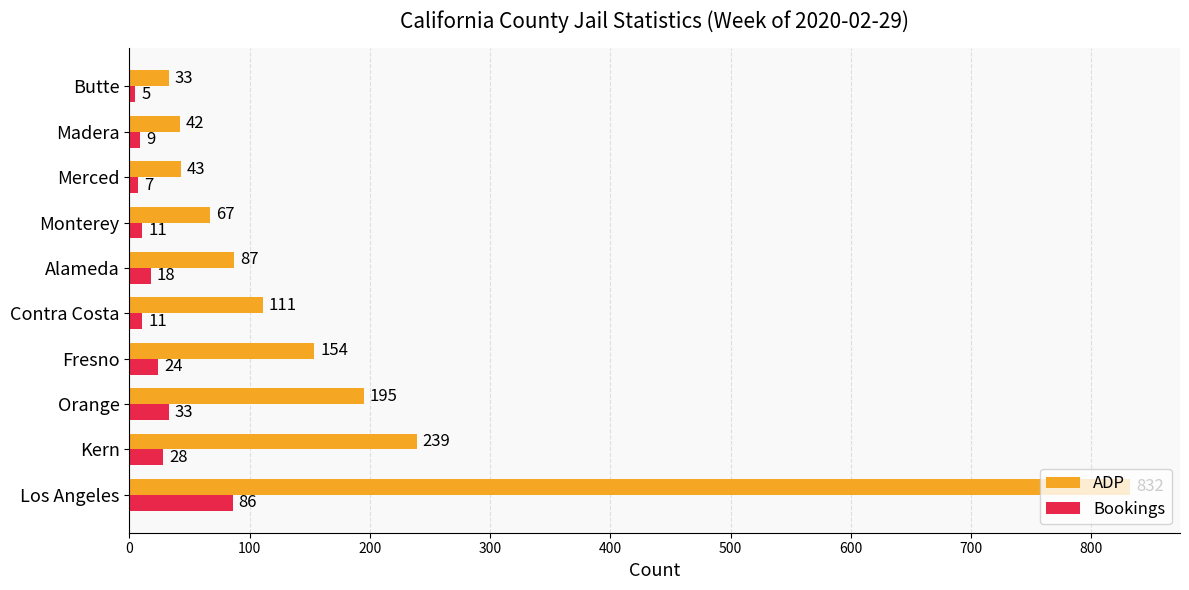

At how many categories does at least one series exceed 15?

10